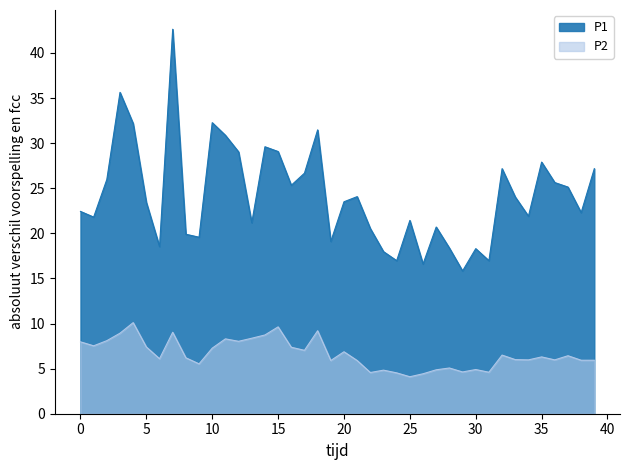

Which has a higher value, 34 or 27?

34